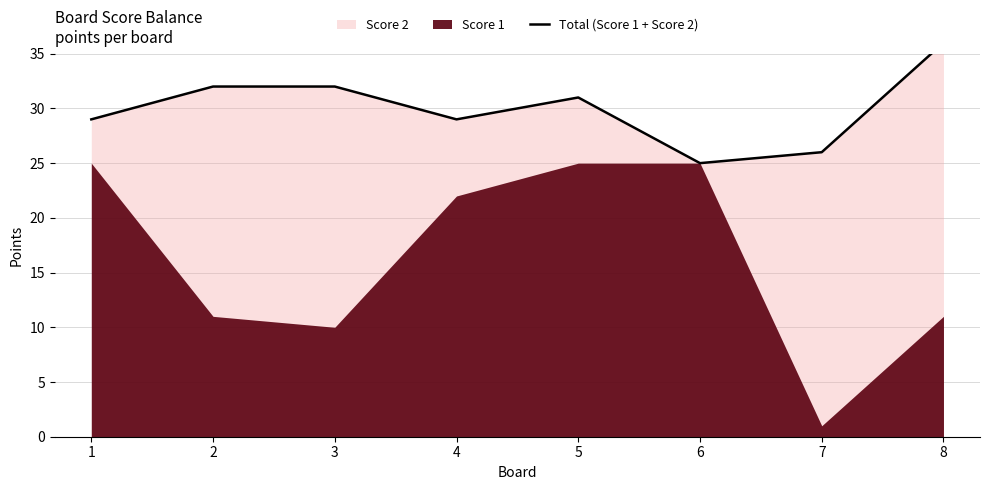

Which label corresponds to the largest value in the chart?

8